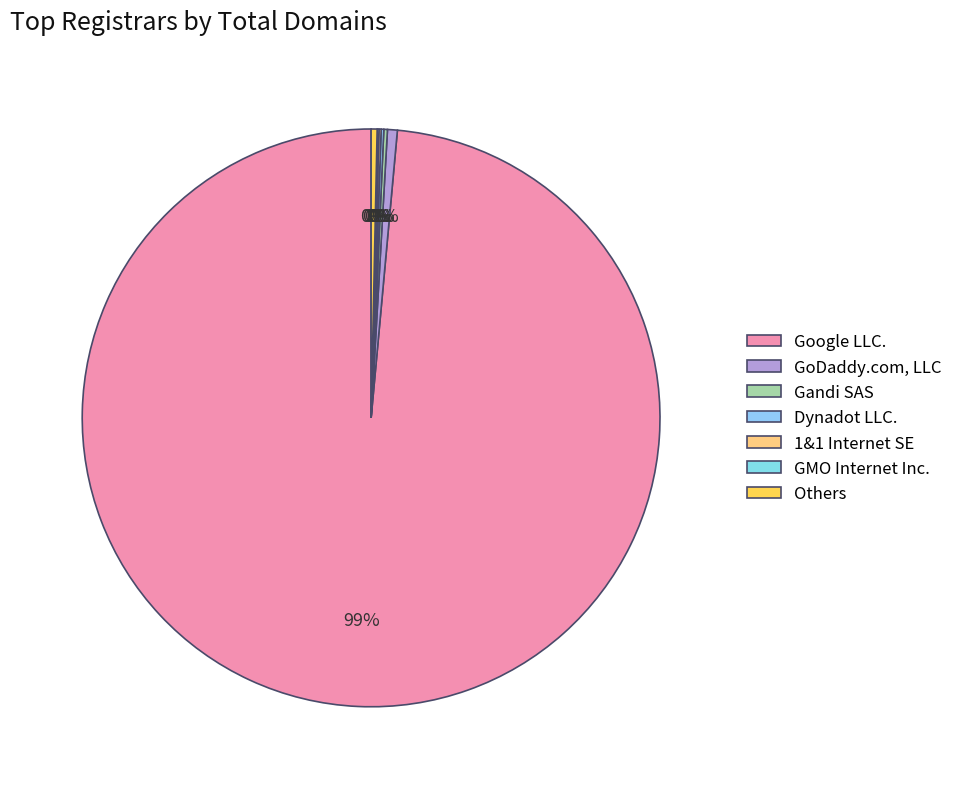

Is there any slice that represents more than half of the pie?

Yes